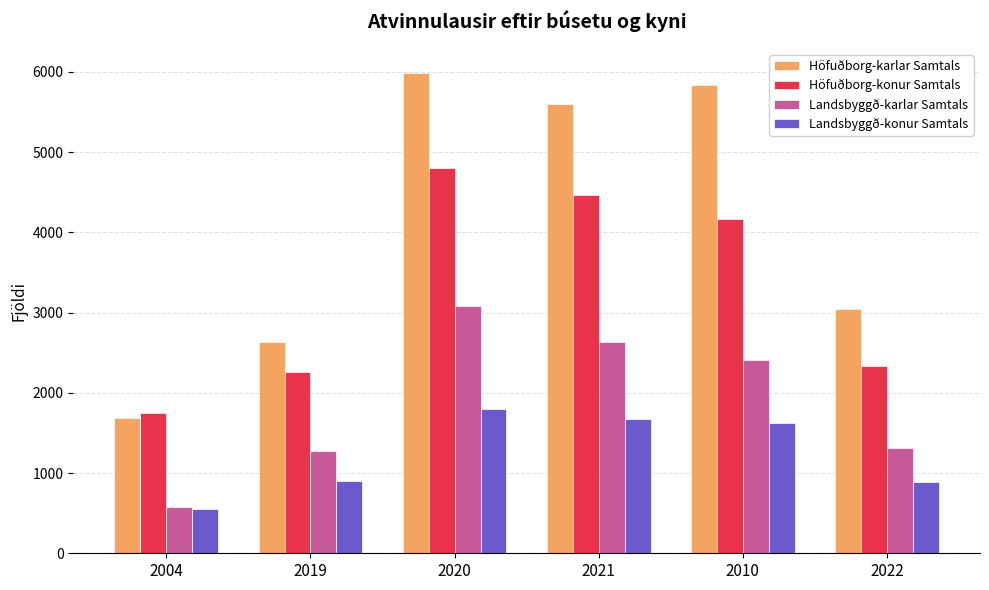

How many values in the Höfuðborg-karlar Samtals series exceed 5594?

3